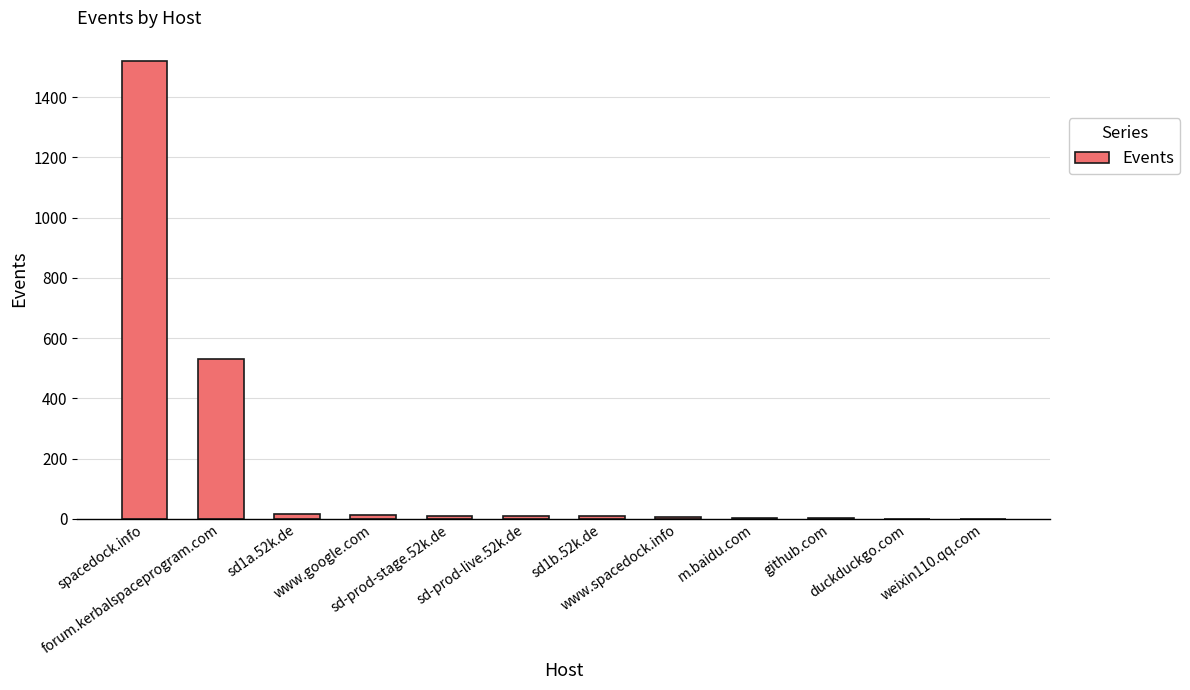

What is the sum of all values?

2121